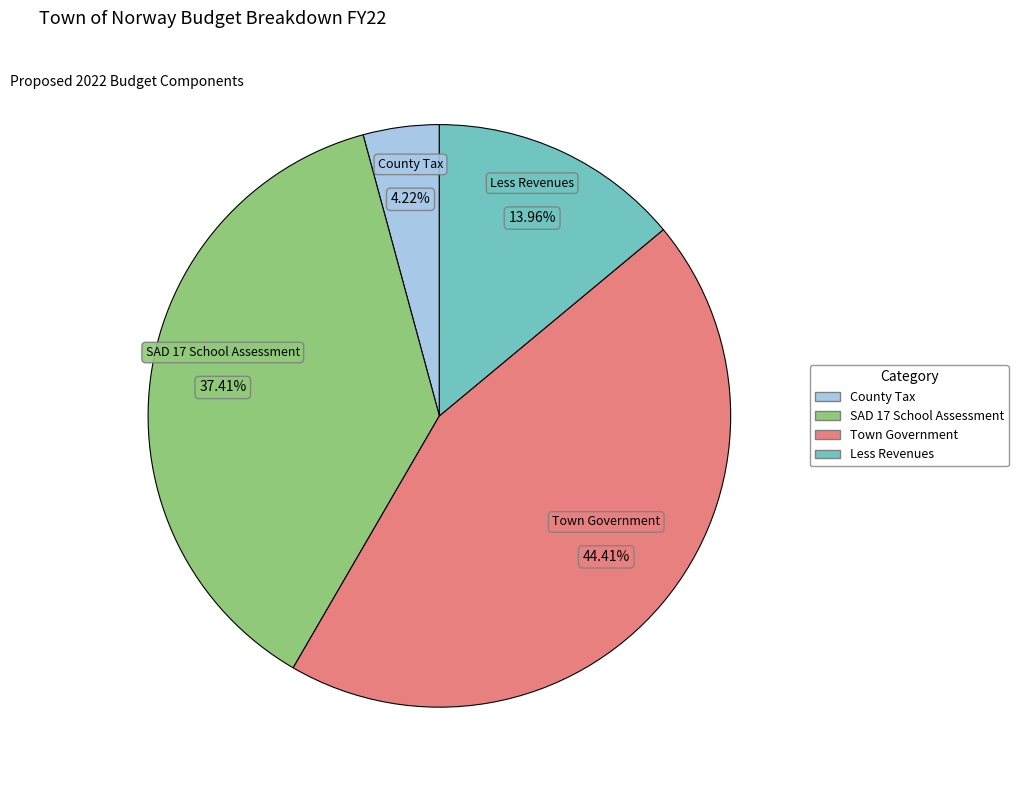

To the nearest percent, what is the average slice percentage?

25%